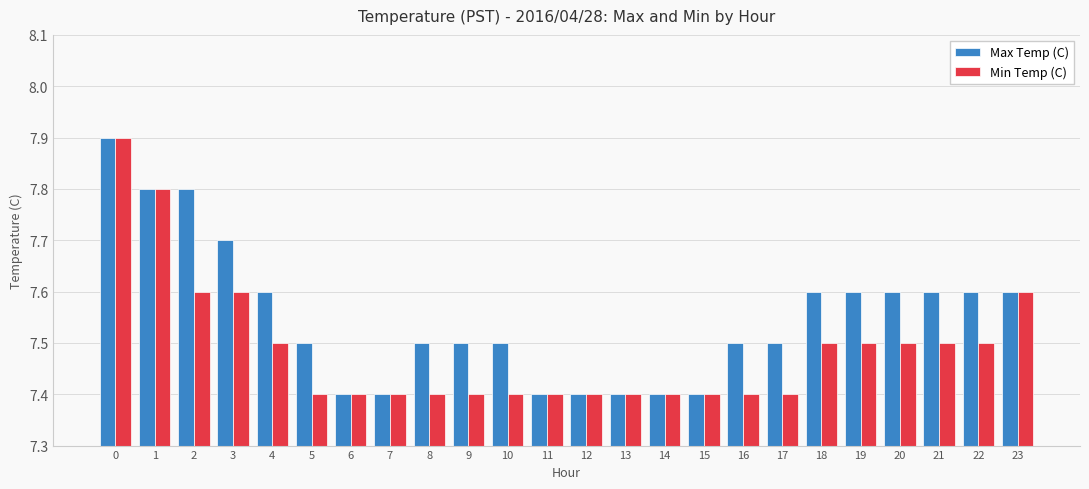

What is the value of the Max Temp (C) bar at the 24th from the left?

7.6